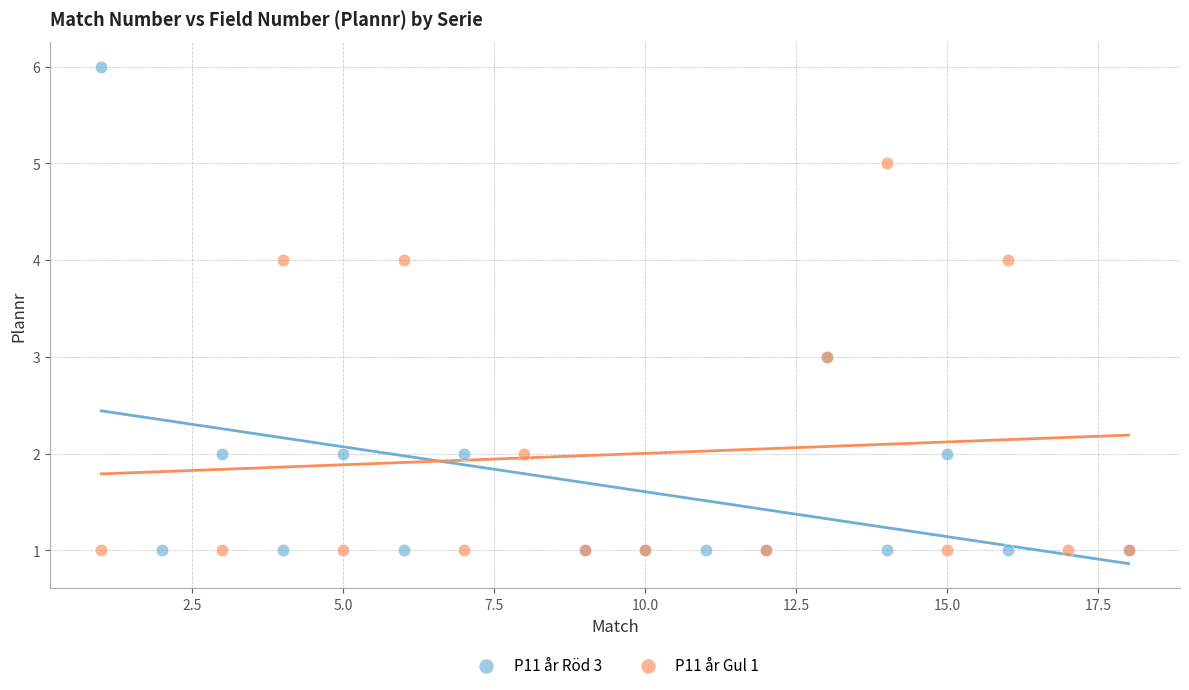

Which series reaches the maximum Y coordinate?

P11 år Röd 3